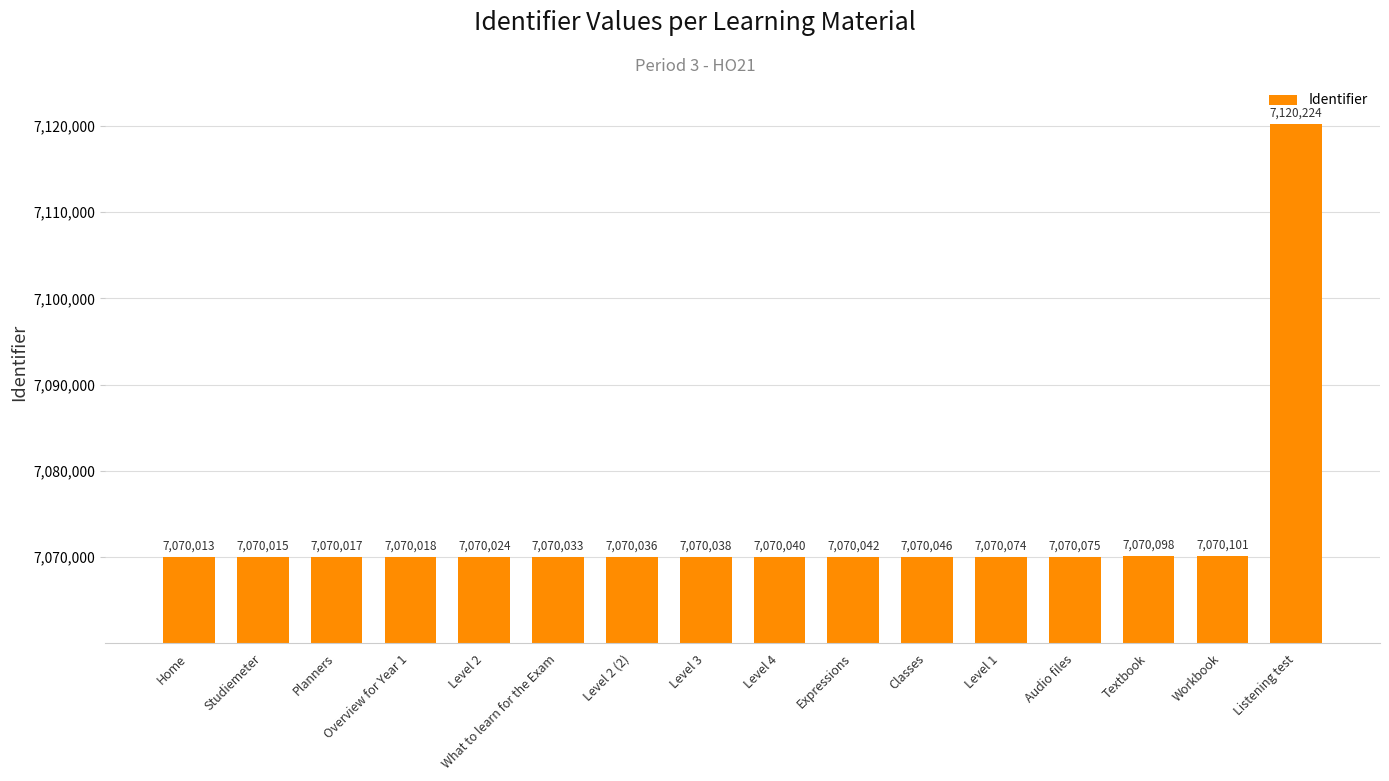

Reading right to left, transcribe all the data shown in this chart.

Listening test=7120224	Workbook=7070101	Textbook=7070098	Audio files=7070075	Level 1=7070074	Classes=7070046	Expressions=7070042	Level 4=7070040	Level 3=7070038	Level 2 (2)=7070036	What to learn for the Exam=7070033	Level 2=7070024	Overview for Year 1=7070018	Planners=7070017	Studiemeter=7070015	Home=7070013